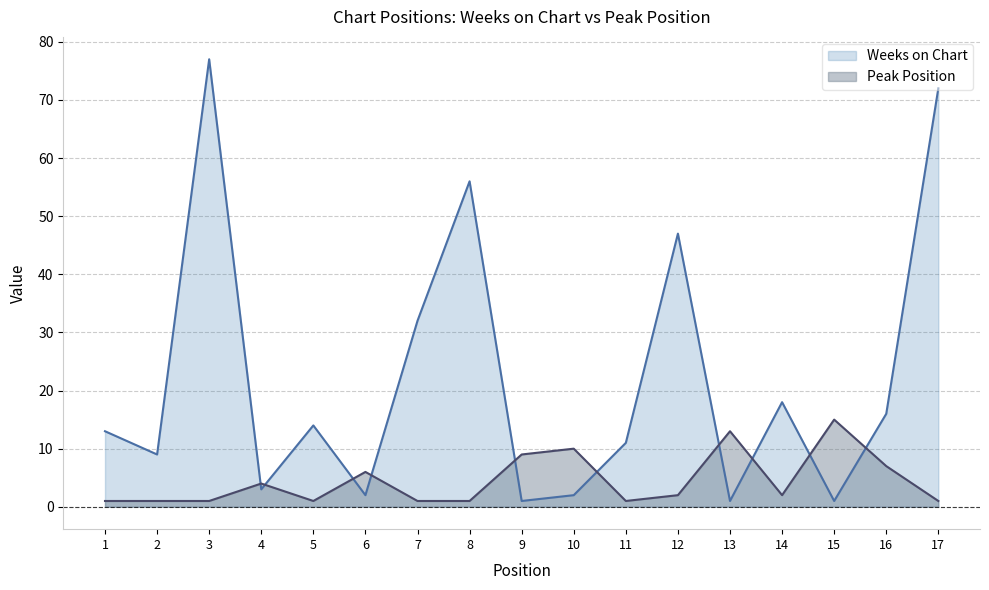

List the series in order of their peak value, highest first.

Weeks on Chart, Peak Position